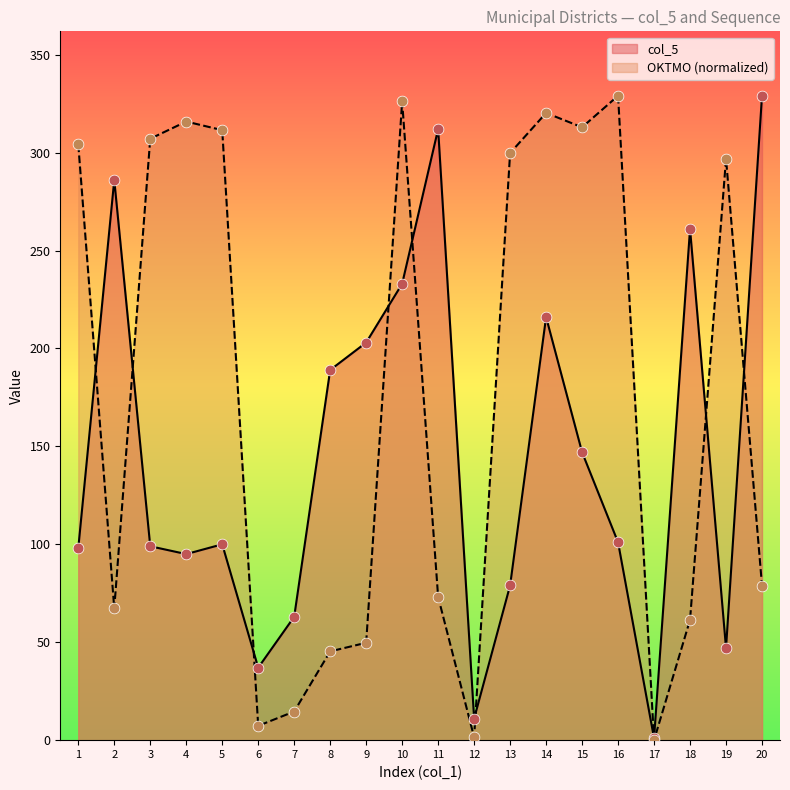

Is the value of OKTMO_num at 18 greater than the value of col_5 at 17?

Yes